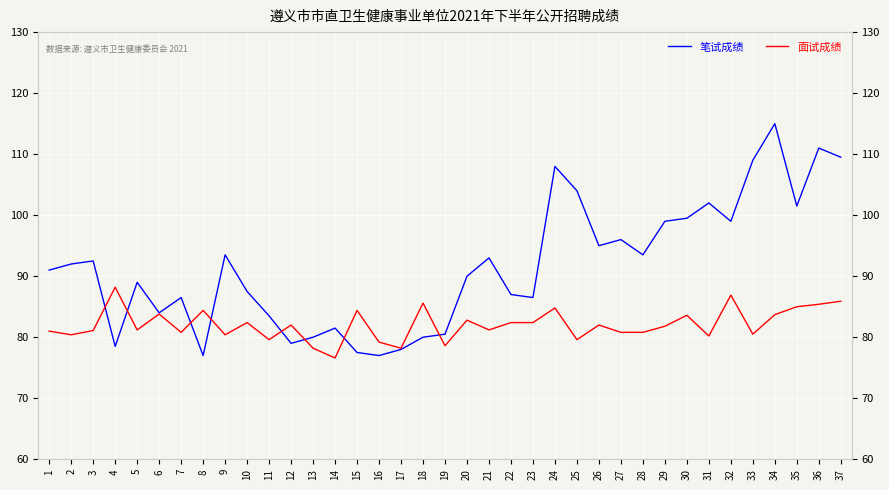

How many data points in 面试成绩 are above 81?

22